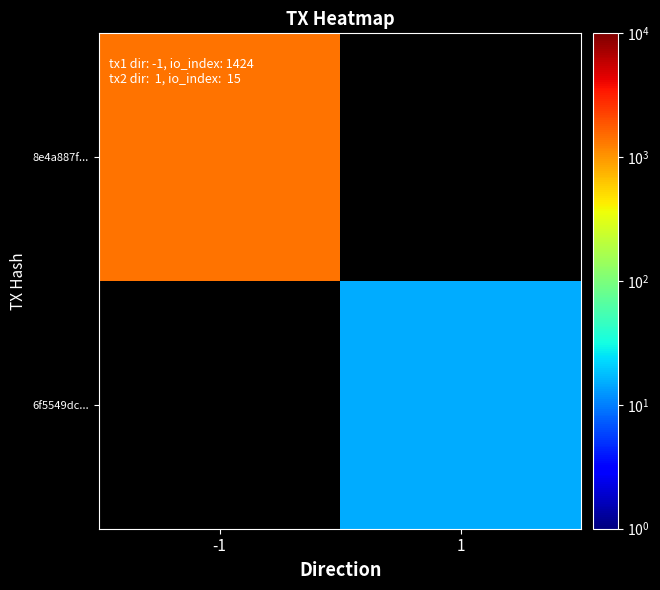

The value of 8e4a887f... at -1 is 1424.0. True or false?

True